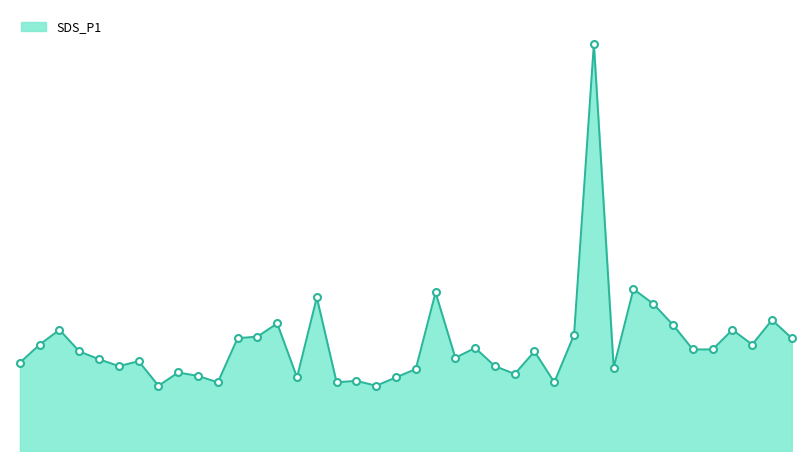

Is this an area chart (filled region under the line)?

Yes